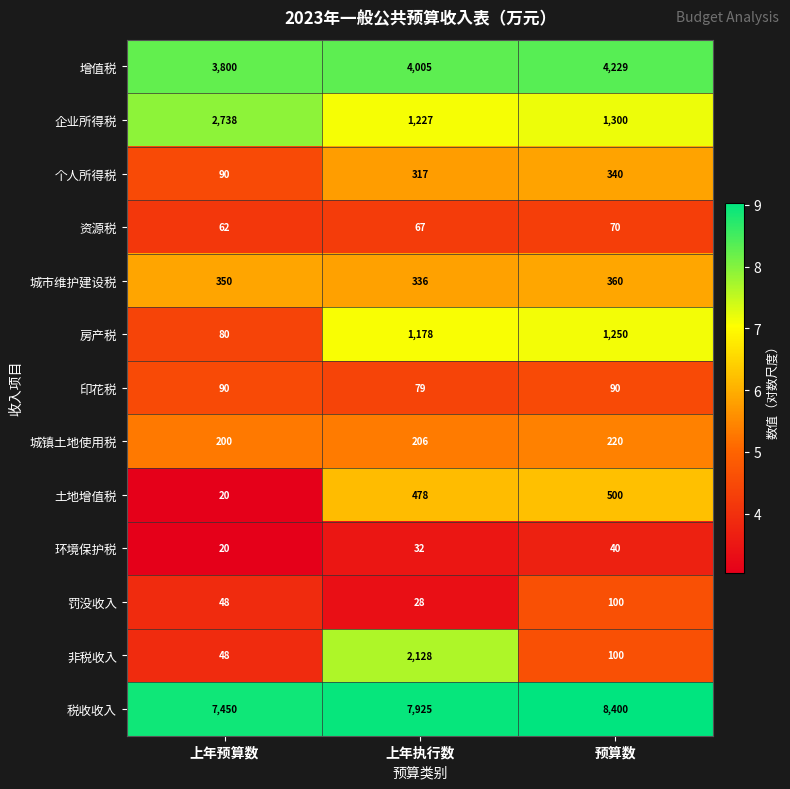

The value of 房产税 at 预算数 is 1250. True or false?

True